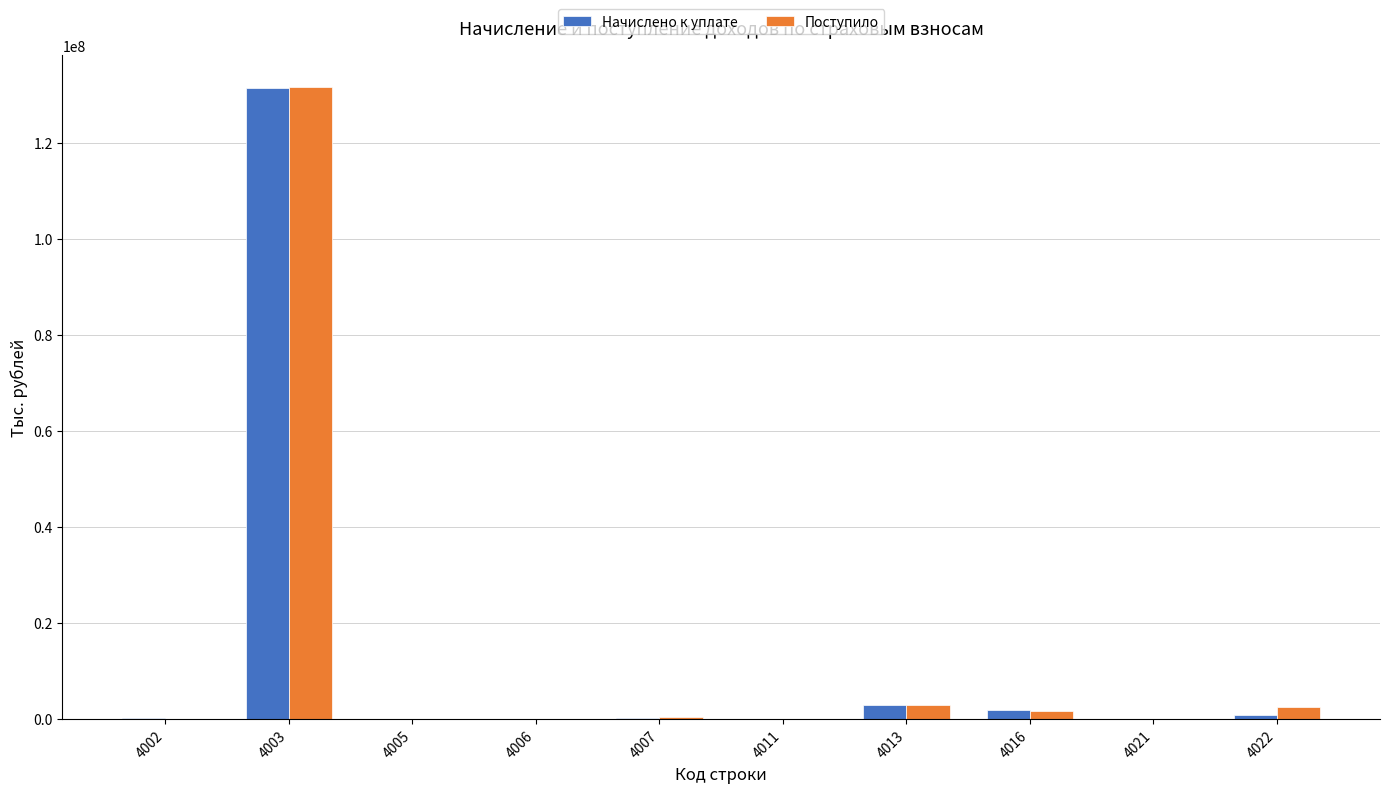

Count the number of categories in the chart.

10